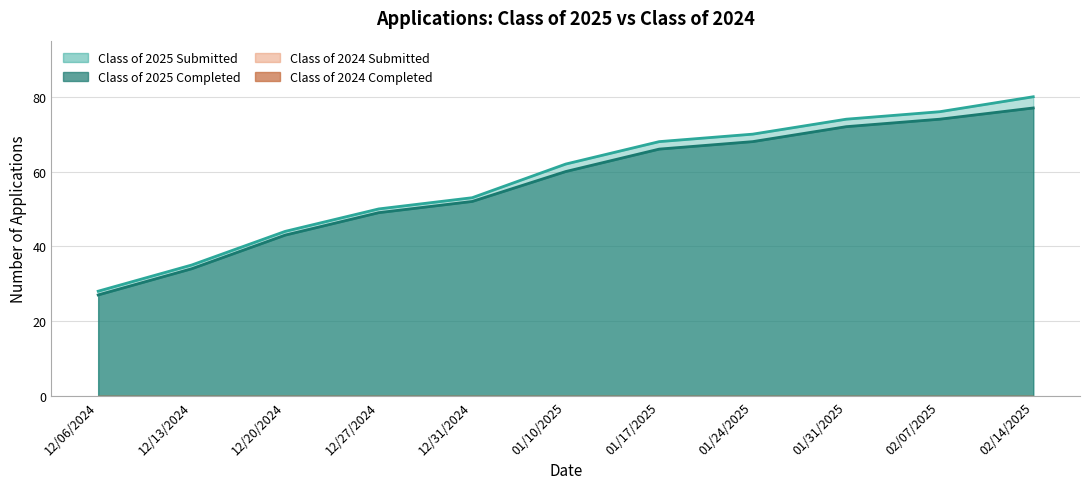

The Class of 2025 Submitted series shows 62 at 01/10/2025. True or false?

True